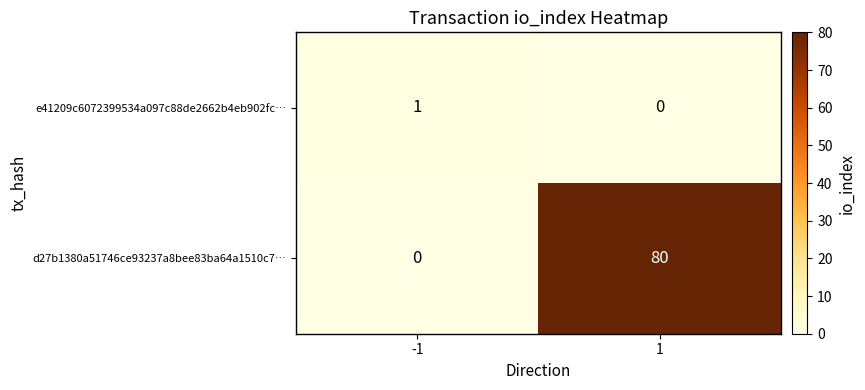

List the series in order of their overall mean, lowest first.

e41209c6072399534a097c88de2662b4eb902fc…, d27b1380a51746ce93237a8bee83ba64a1510c7…